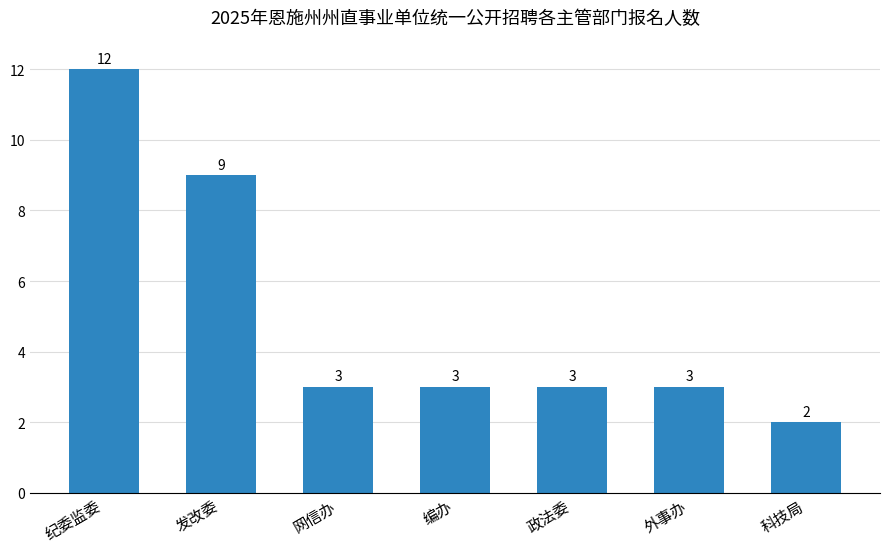

How many bars are there in total?

7